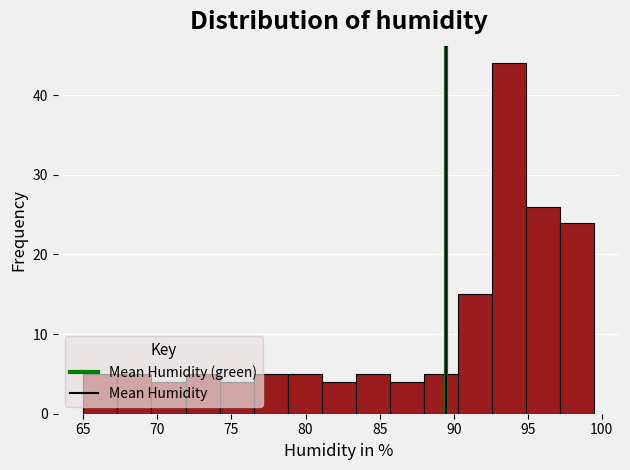

Reading left to right, list every bar in this chart as the range it spans on the x-axis followed by its height. Neither the bar edges nor the heights are printed on the chart, so give them approximately, as read against the axes.

65.0 to 67.3: 5
67.3 to 69.6: 5
69.6 to 71.9: 4
71.9 to 74.2: 5
74.2 to 76.5: 4
76.5 to 78.8: 5
78.8 to 81.1: 5
81.1 to 83.4: 4
83.4 to 85.7: 5
85.7 to 88.0: 4
88.0 to 90.3: 5
90.3 to 92.6: 15
92.6 to 94.9: 44
94.9 to 97.2: 26
97.2 to 99.5: 24